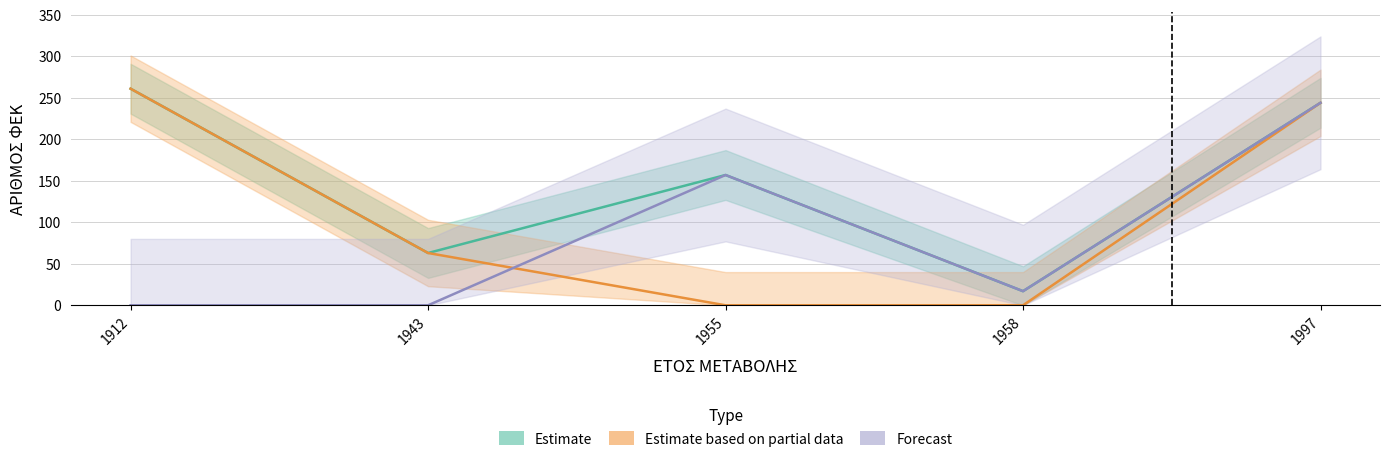

At which category does the chart reach its peak across all series?

1912